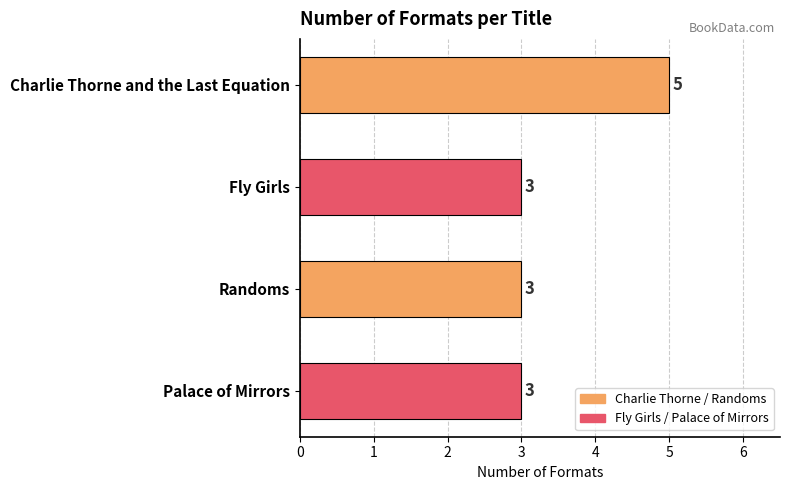

What is the minimum value shown in the chart?

3